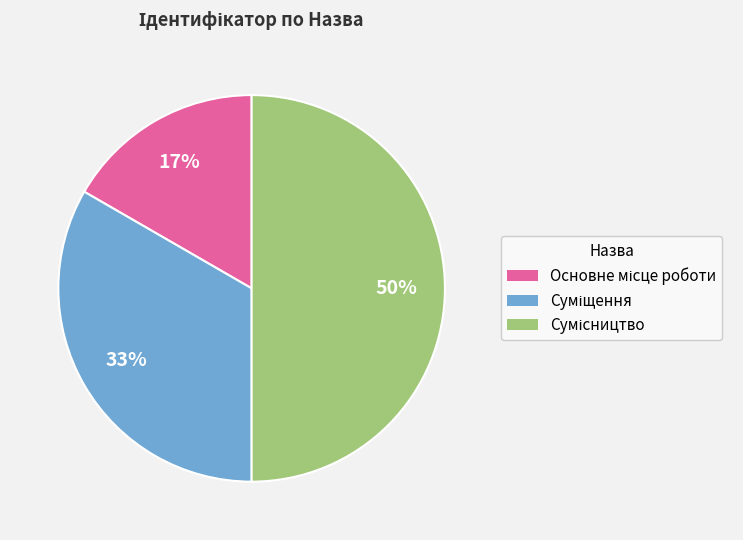

Count the number of slices in the pie.

3